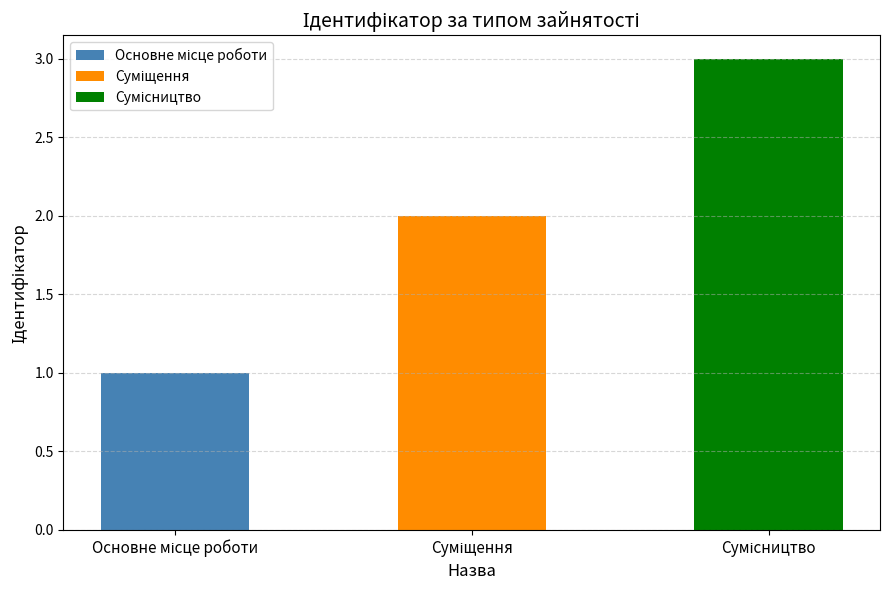

What is the value of the 1st bar from the left?

1